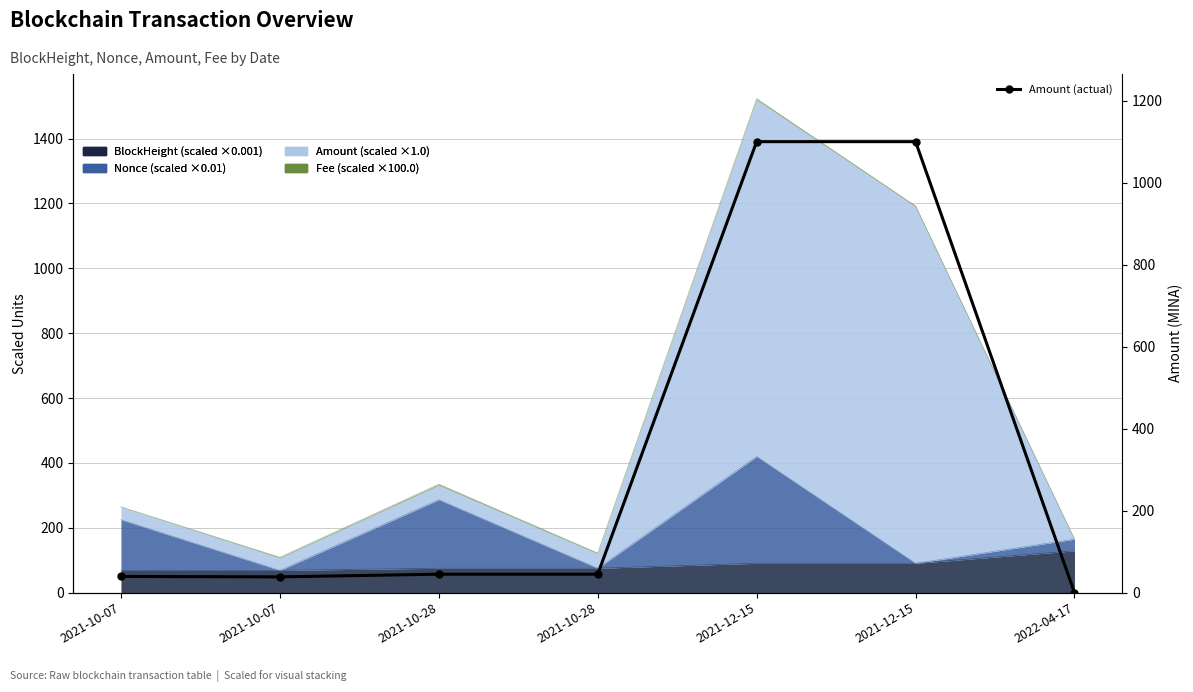

Which has a higher value, 2021-10-07 or 2021-12-15?

2021-12-15